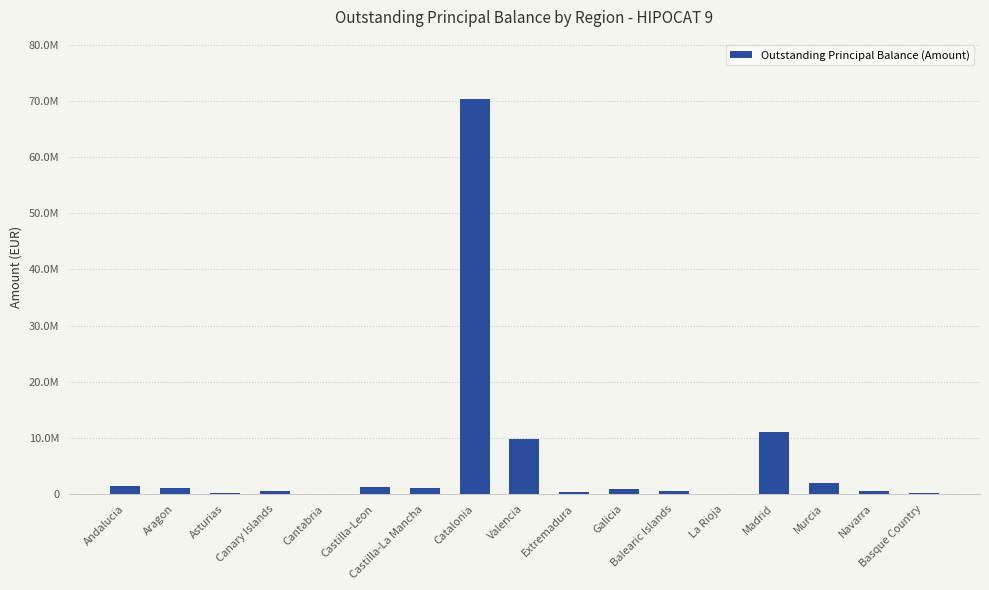

Read the value at Andalucia.

1428692.8